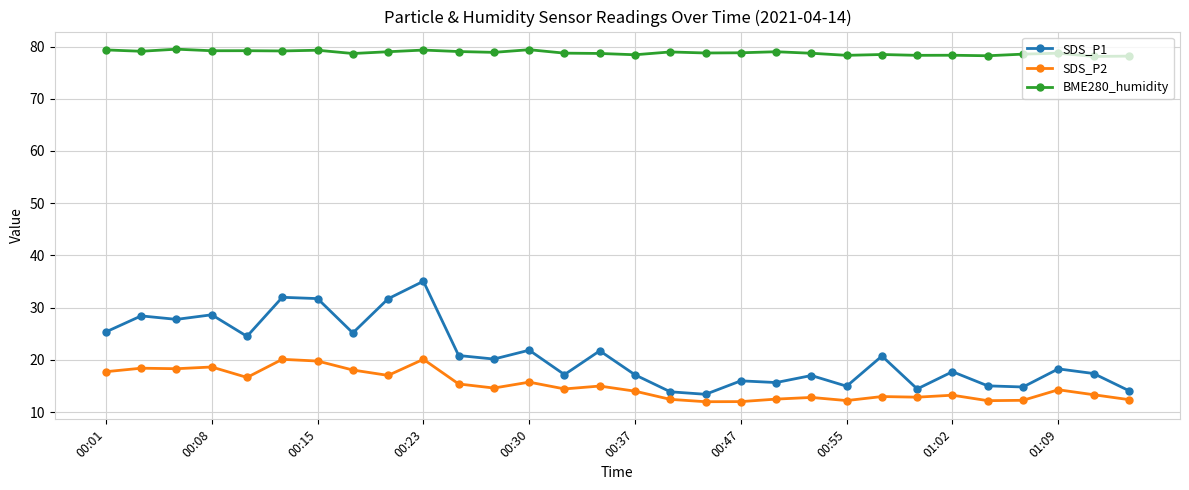

Which series has the widest spread of values?

SDS_P1